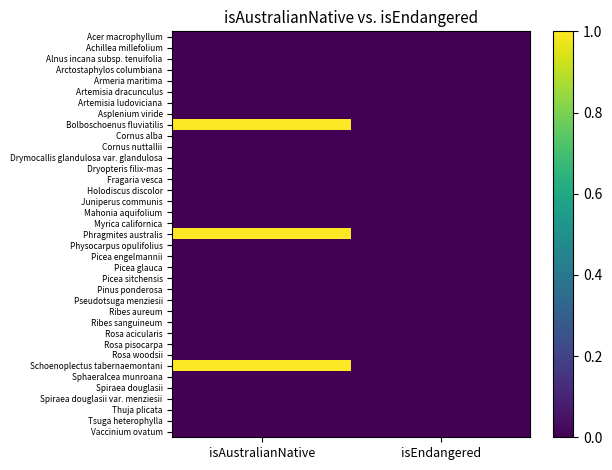

Rank the series at isAustralianNative from highest to lowest value.

Bolboschoenus fluviatilis, Phragmites australis, Schoenoplectus tabernaemontani, Acer macrophyllum, Achillea millefolium, Alnus incana subsp. tenuifolia, Arctostaphylos columbiana, Armeria maritima, Artemisia dracunculus, Artemisia ludoviciana, Asplenium viride, Cornus alba, Cornus nuttallii, Drymocallis glandulosa var. glandulosa, Dryopteris filix-mas, Fragaria vesca, Holodiscus discolor, Juniperus communis, Mahonia aquifolium, Myrica californica, Physocarpus opulifolius, Picea engelmannii, Picea glauca, Picea sitchensis, Pinus ponderosa, Pseudotsuga menziesii, Ribes aureum, Ribes sanguineum, Rosa acicularis, Rosa pisocarpa, Rosa woodsii, Sphaeralcea munroana, Spiraea douglasii, Spiraea douglasii var. menziesii, Thuja plicata, Tsuga heterophylla, Vaccinium ovatum